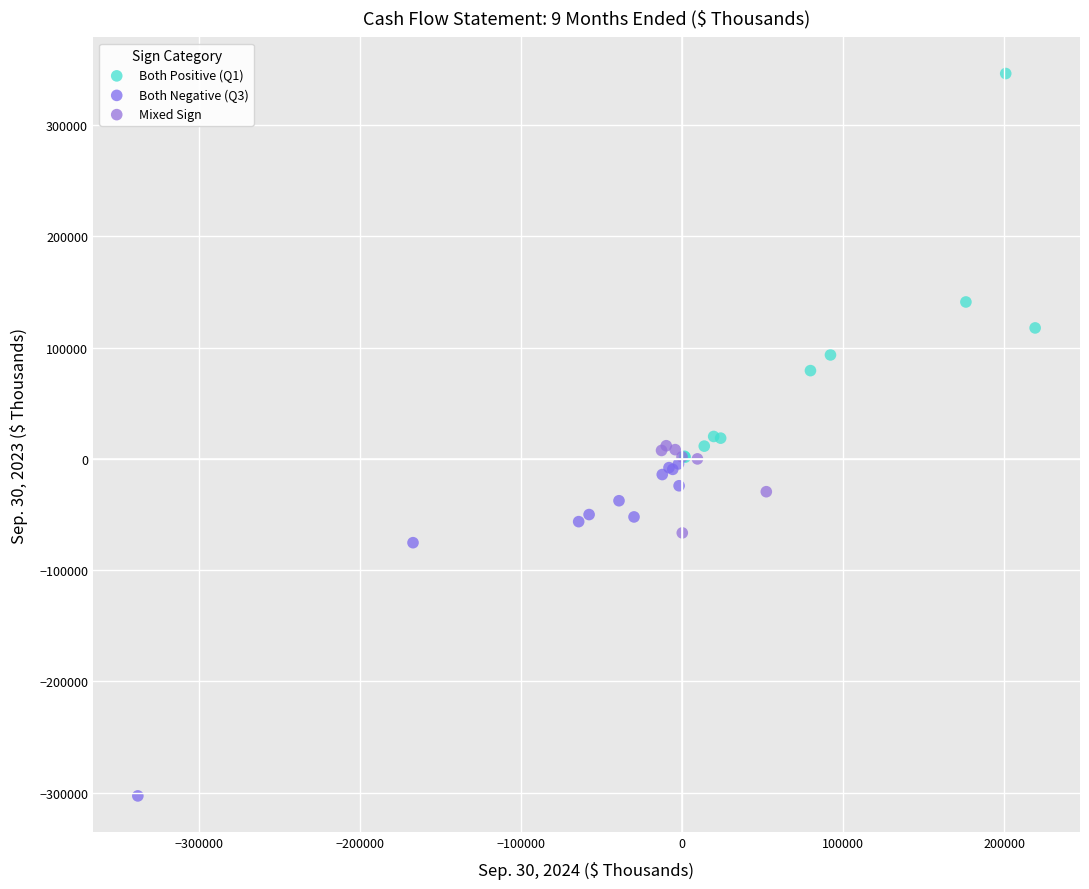

Which series has the widest spread of Y values?

Both Positive (Q1)